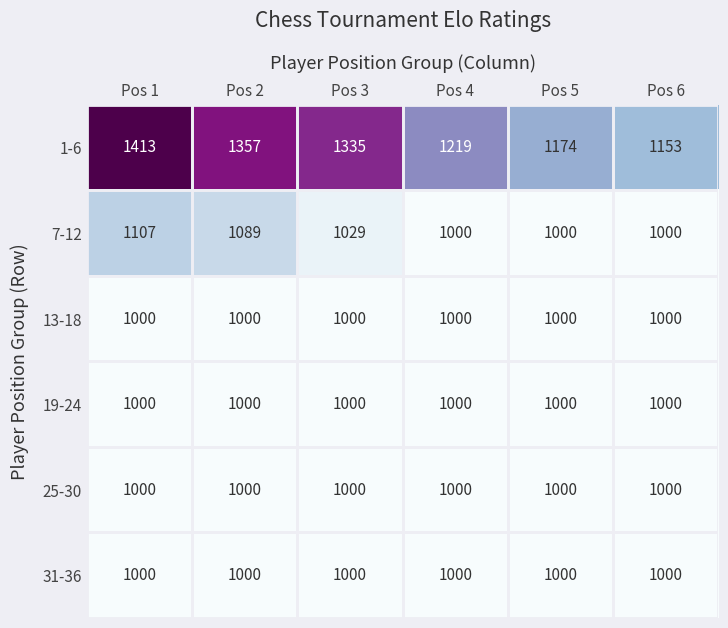

Read the 13-18 value at Pos 3.

1000